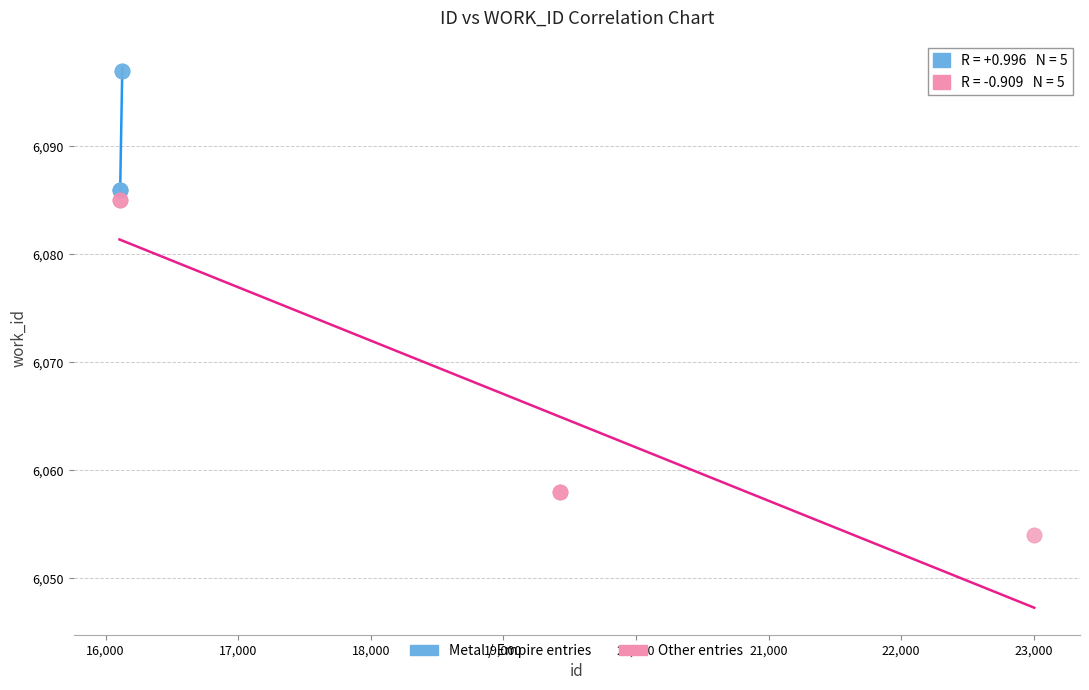

Which series contains the lowest Y value?

Other entries